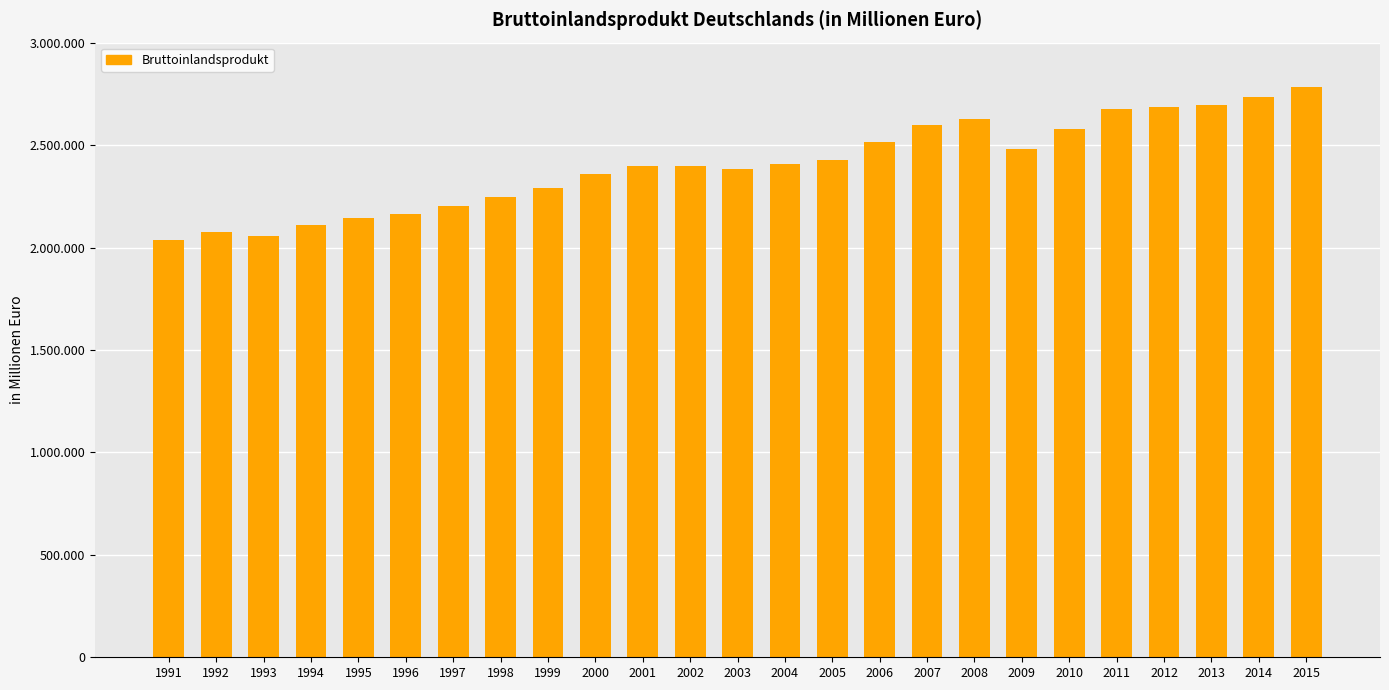

What is the sum of the values at 2015 and 2012?

5467921.2